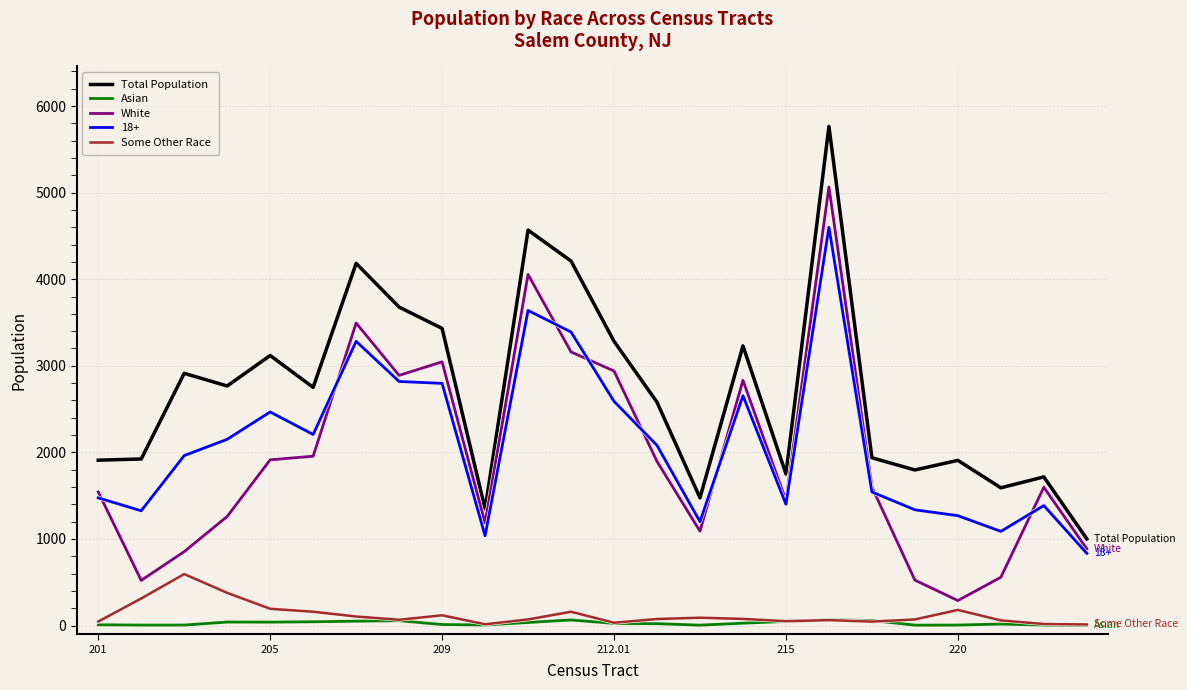

True or false: Total Population and Some Other Race intersect in this chart.

False